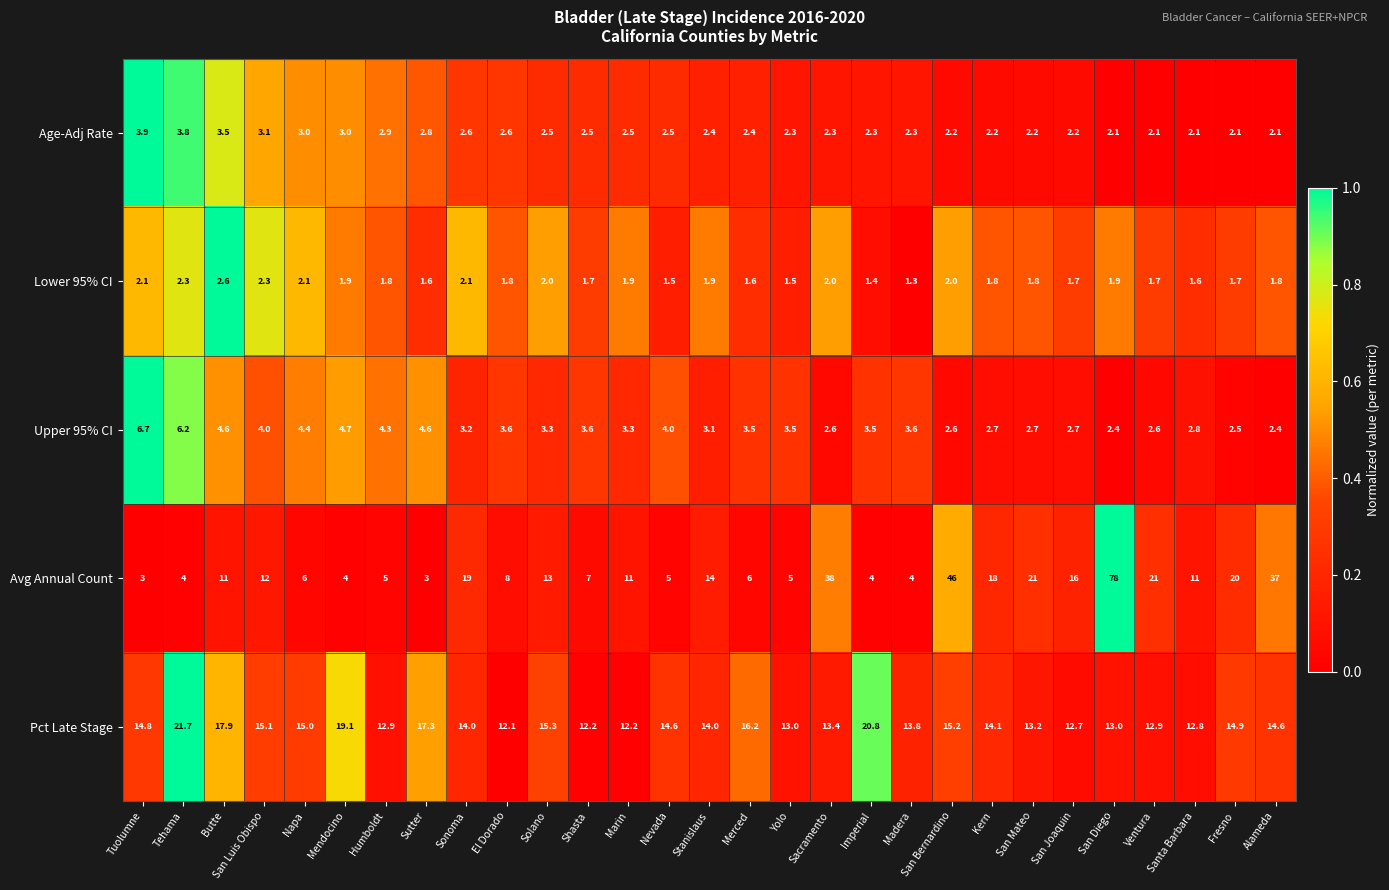

What is the difference between the second highest and second lowest values in the Upper 95% CI series?

3.8